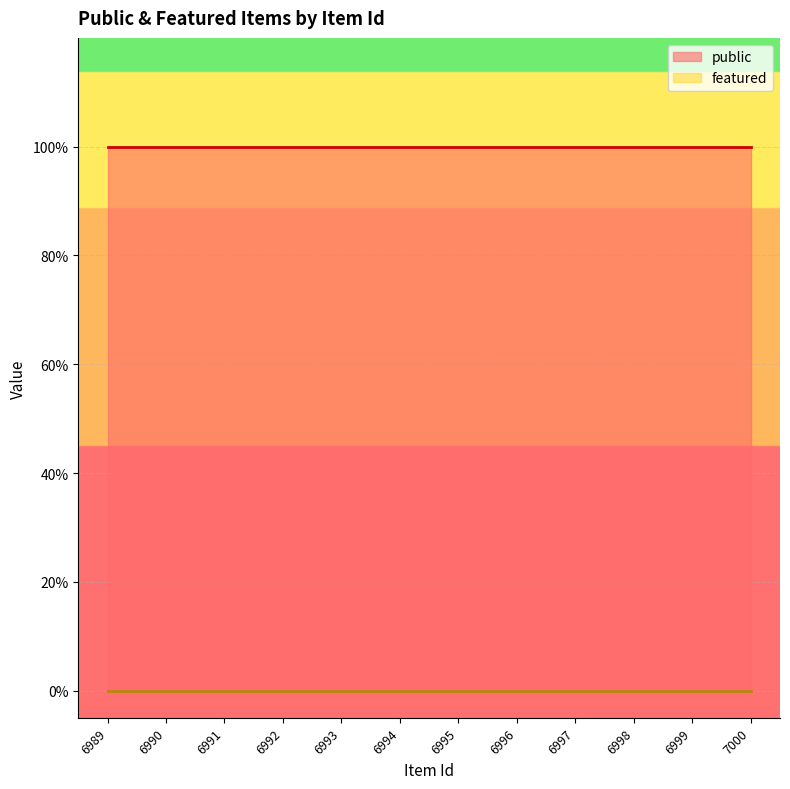

What is the minimum value for public?

1